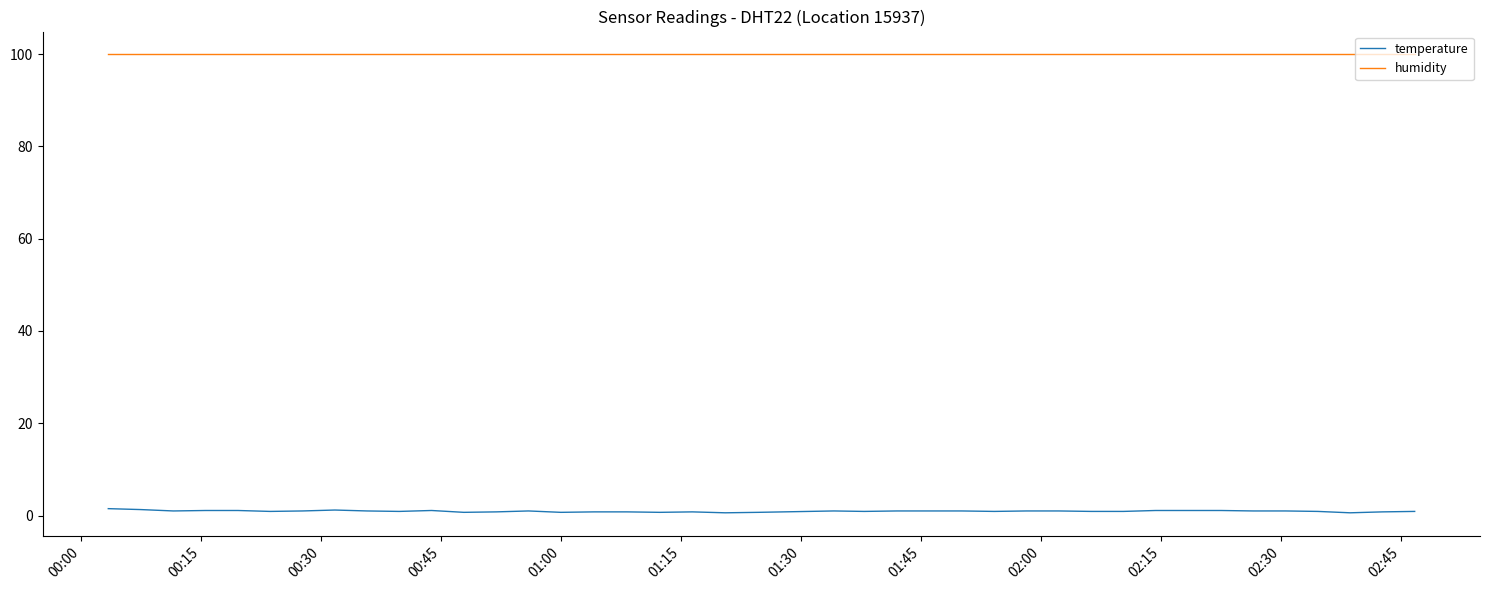

What is the maximum value for humidity?

99.9